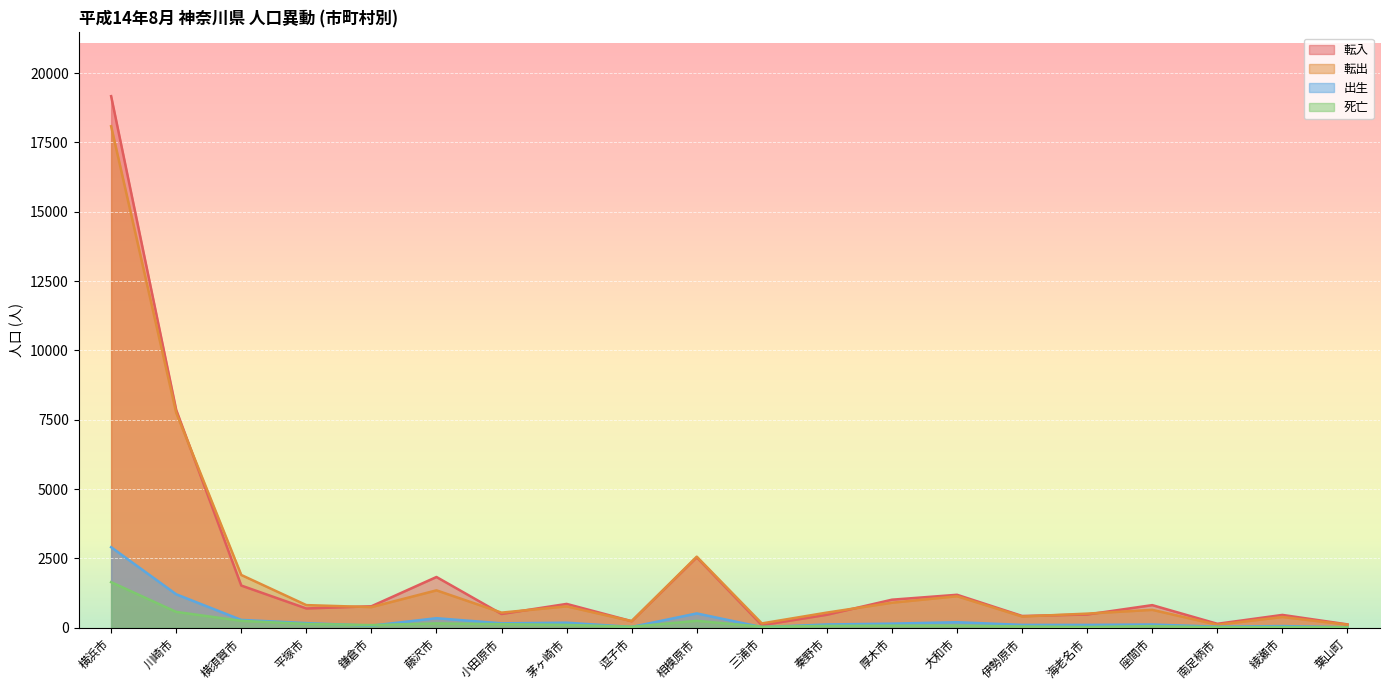

How many lines are shown in the chart?

4